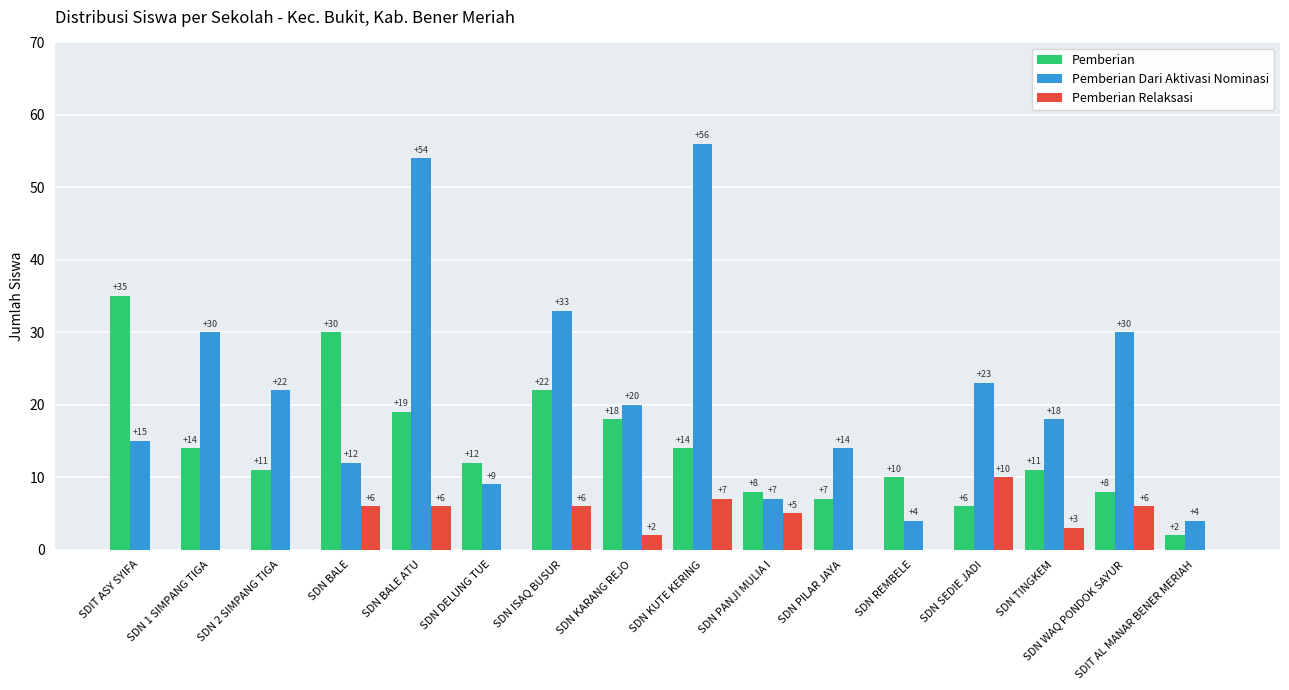

Which category has the highest value in the Pemberian Dari Aktivasi Nominasi series?

SDN KUTE KERING